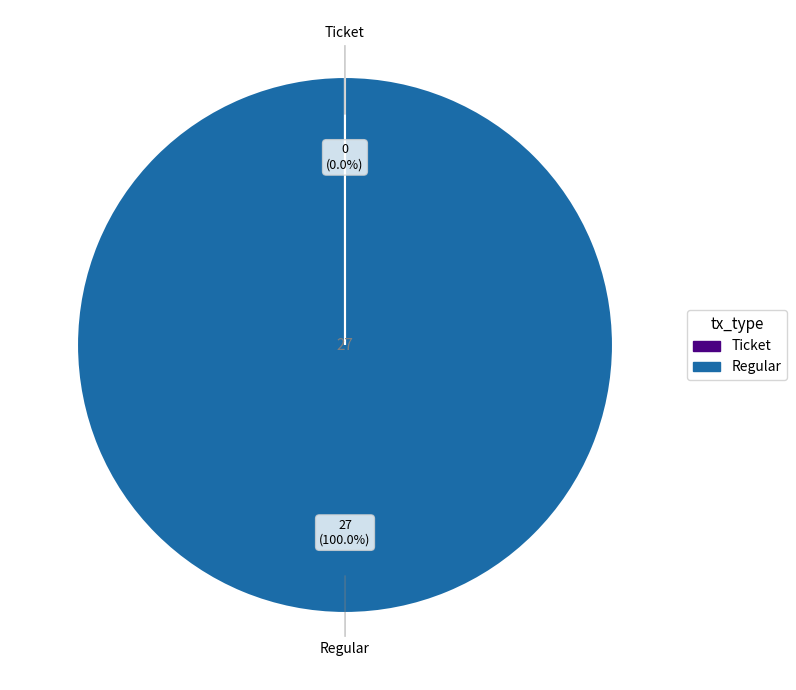

What percentage is the Regular slice, to the nearest percent?

100%